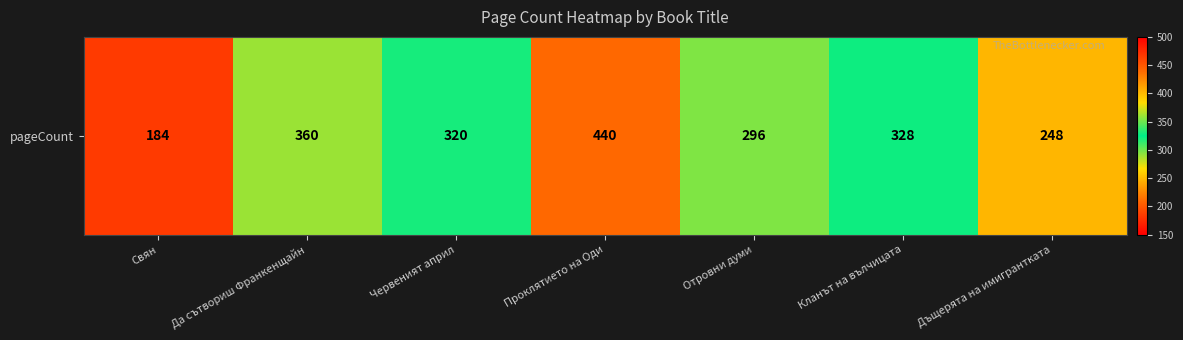

Rank the categories by value from highest to lowest.

Проклятието на Оди, Да сътвориш Франкенщайн, Кланът на вълчицата, Червеният април, Отровни думи, Дъщерята на имигрантката, Свян